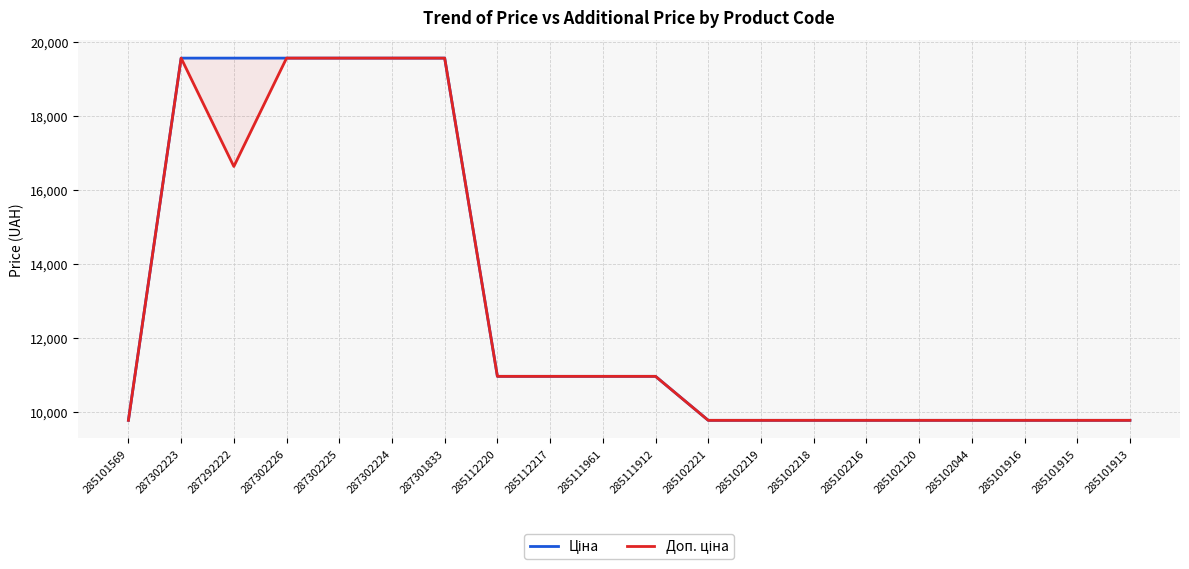

What is the sum of all Ціна values?

259001.8